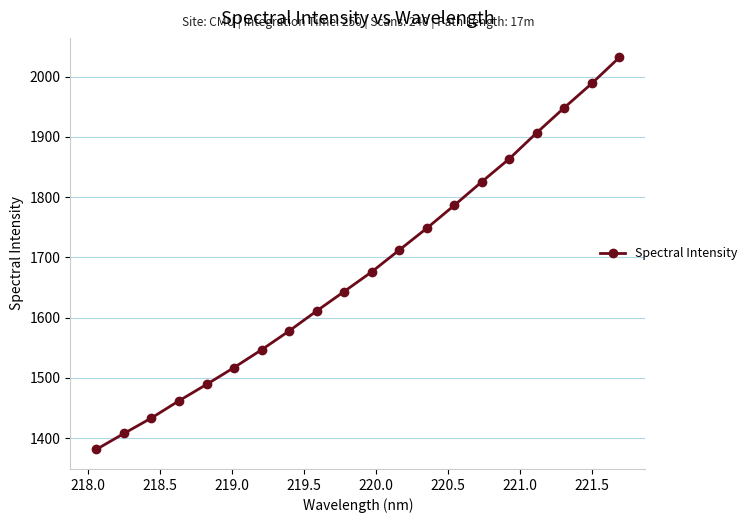

What is the average value?

1677.9